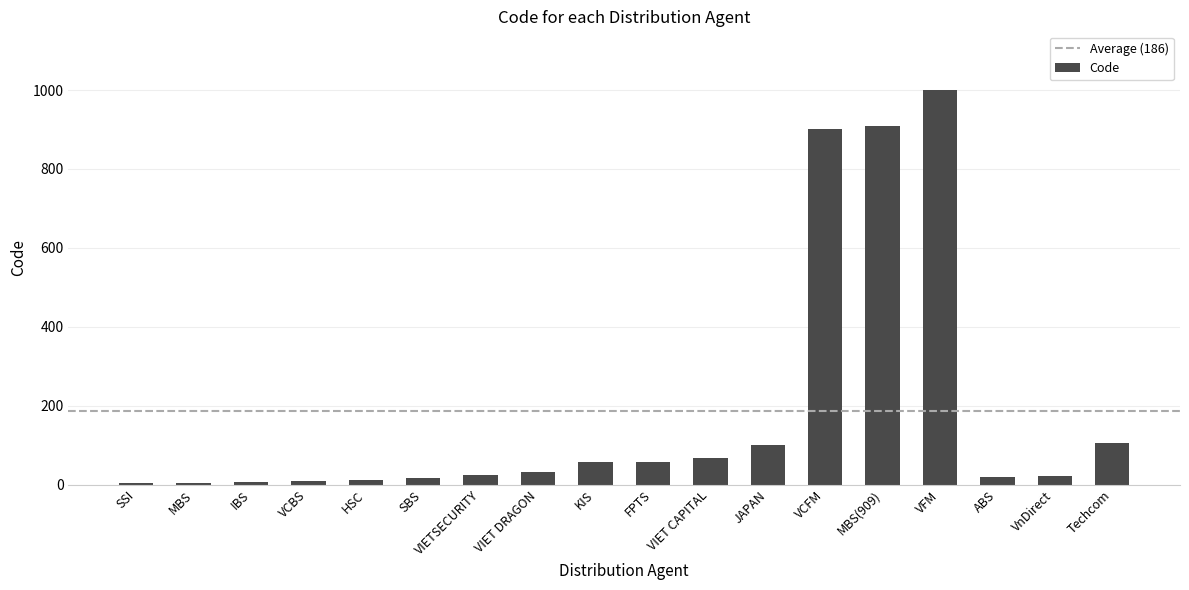

Between VIET DRAGON and VCFM, which is larger?

VCFM